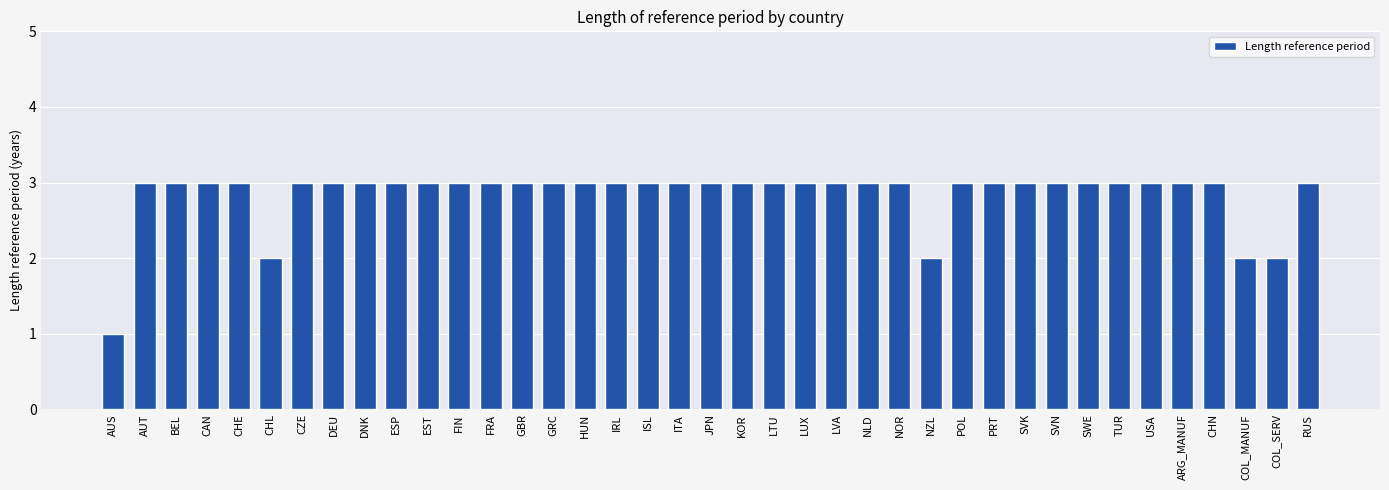

Read the value at ARG_MANUF.

3